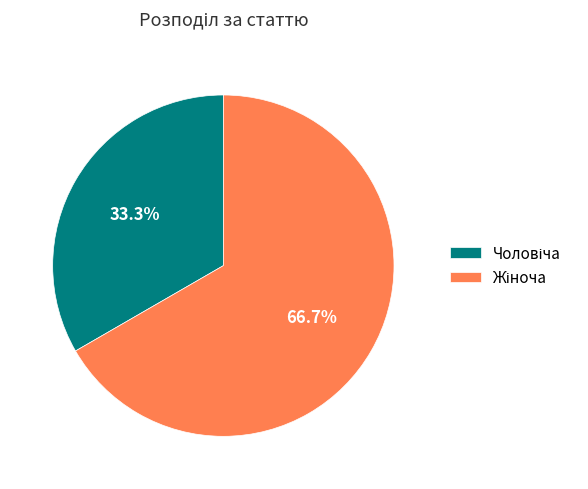

To the nearest percent, what is the average slice percentage?

50%